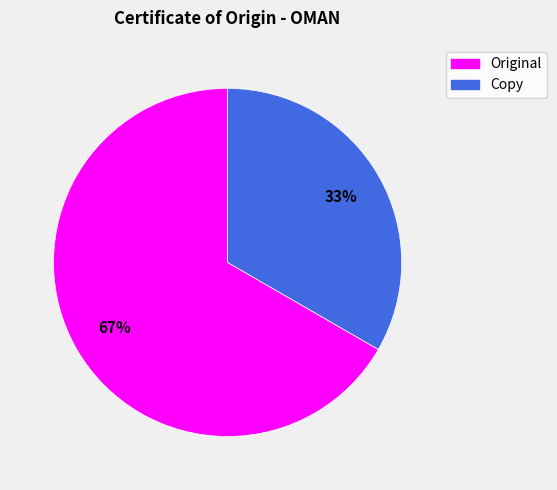

Which slice is the smallest?

Copy